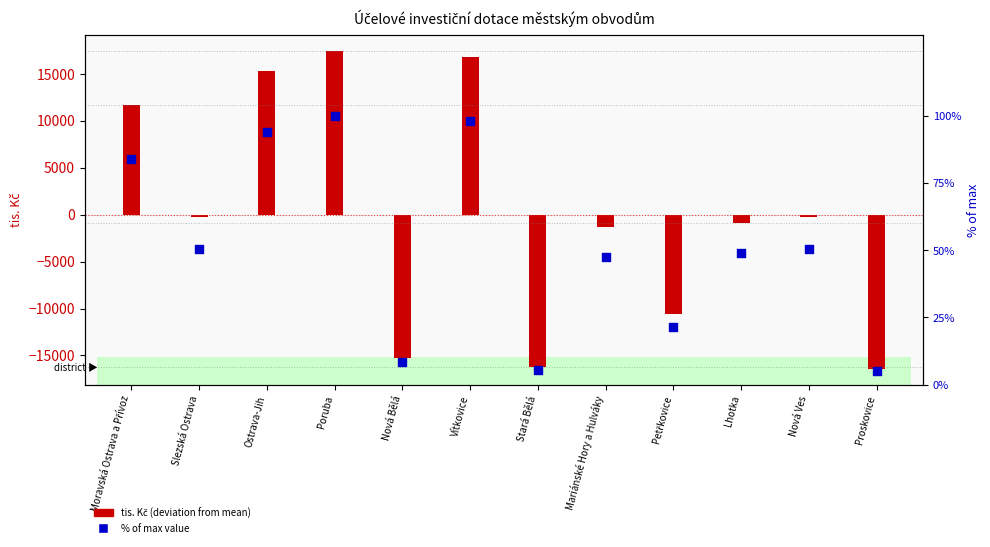

What is the ratio of the value at Nová Ves to the value at Slezská Ostrava?

1.0